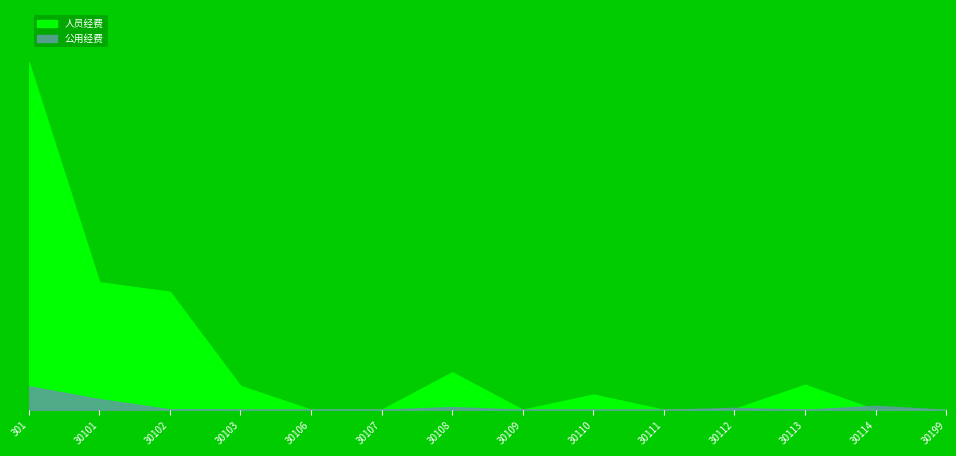

How many interior local valleys does the 公用经费 series have?

1